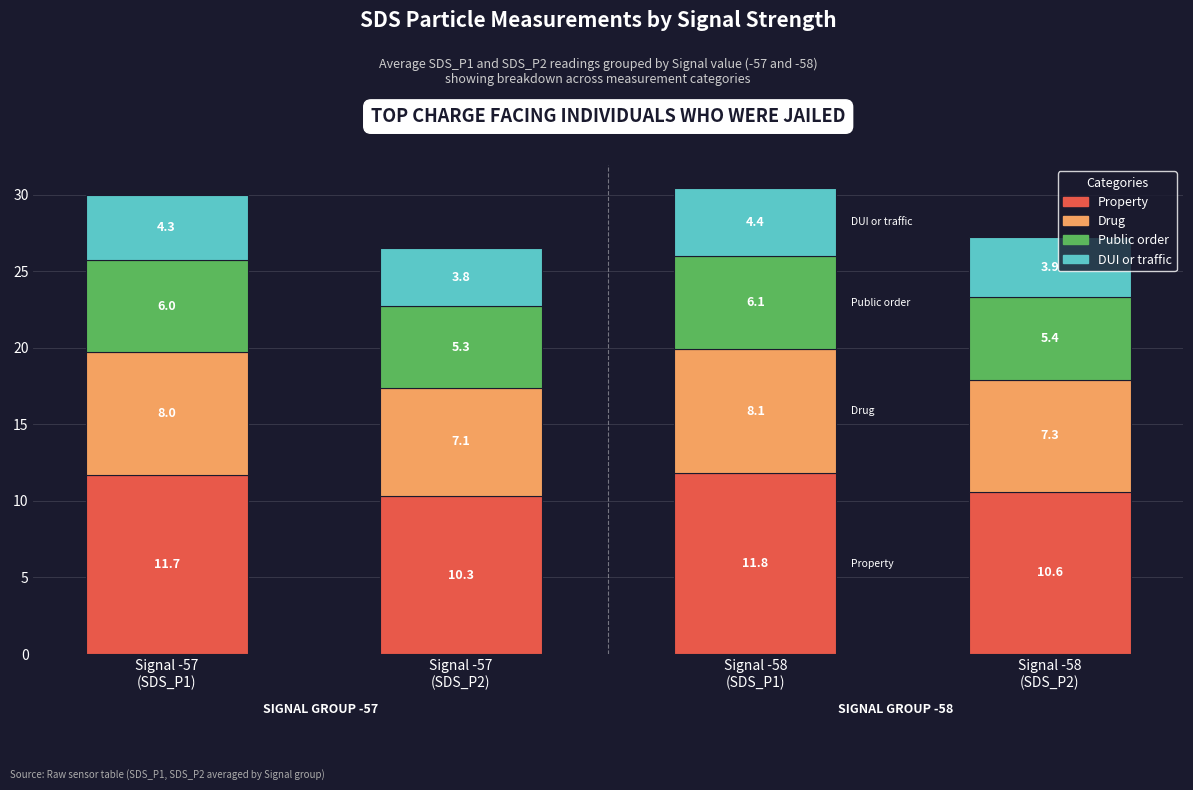

What is the difference between the maximum and minimum values in the Property series?

1.5